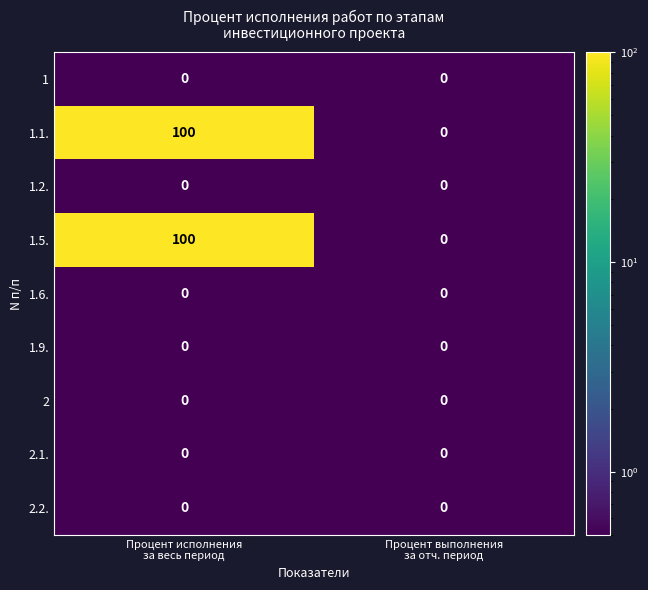

How many distinct data groups are displayed?

9